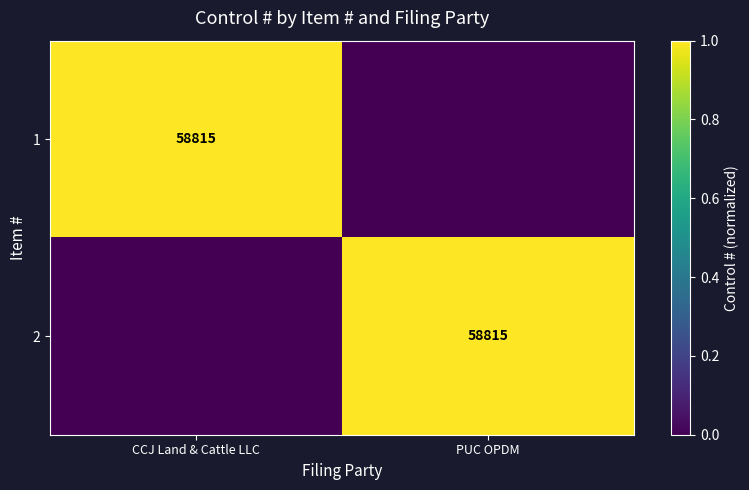

The 1 series shows 94800 at CCJ Land & Cattle LLC. True or false?

False